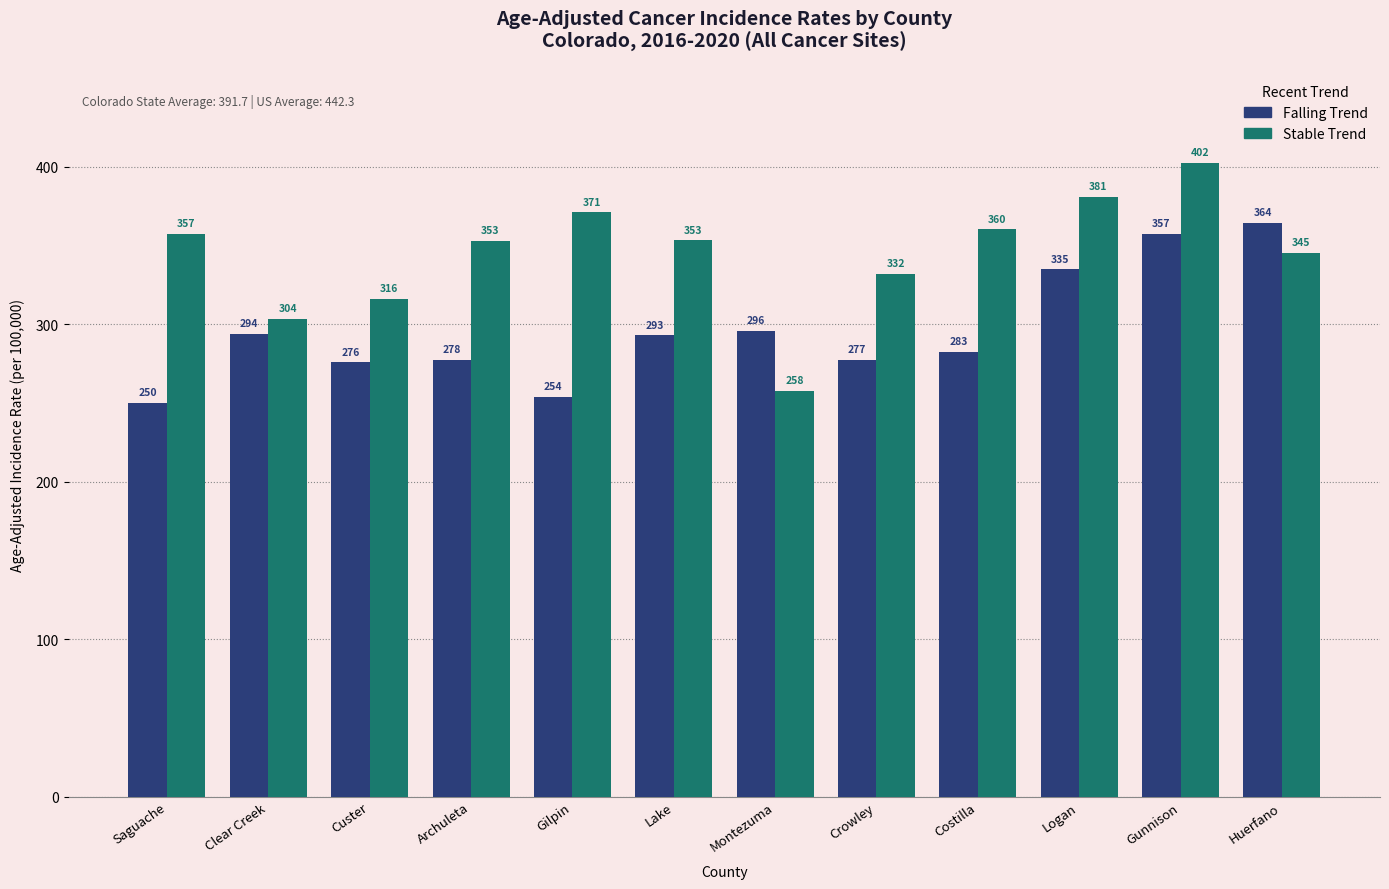

At which category is the sum across all series the highest?

Gunnison